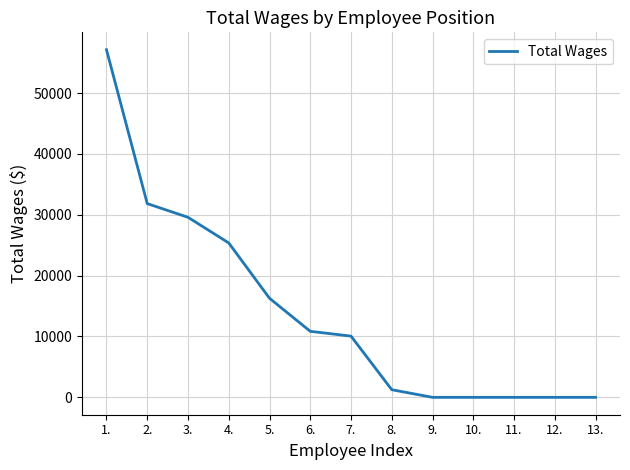

What is the change in value from 1. to 2.?

-25288